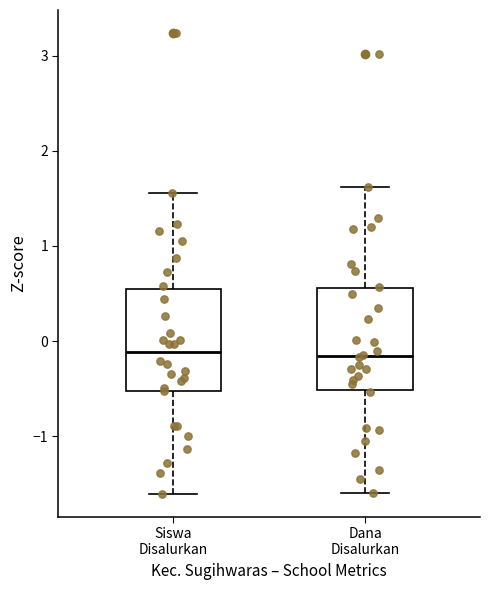

Reading left to right, transcribe this box plot: for each box, give where its median line is, the range the box spans, and where its two whiskers end, as read against the y-axis. The values are not printed on the chart, so give them approximately, as read against the axis.

Siswa Disalurkan: median -0.1, box -0.5 to 0.5, whiskers -1.6 to 1.6
Dana Disalurkan: median -0.2, box -0.5 to 0.6, whiskers -1.6 to 1.6